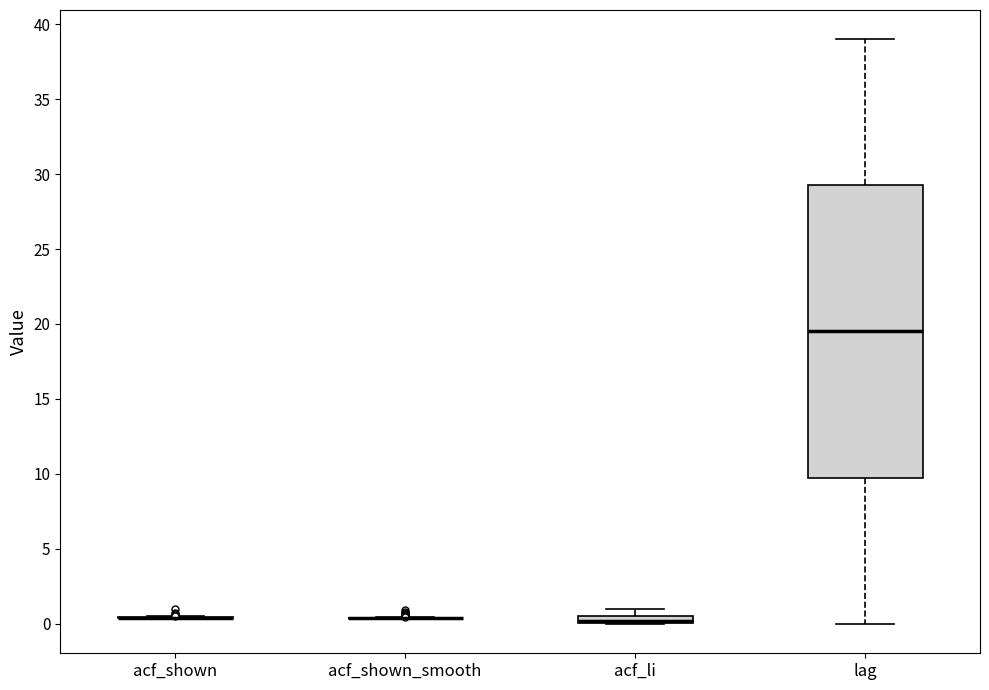

Comparing the boxes themselves (not the whiskers), which one is the tallest?

lag